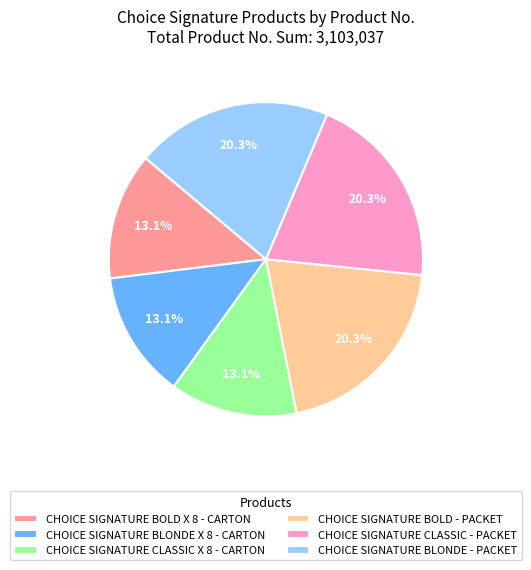

Between CHOICE SIGNATURE BOLD - PACKET and CHOICE SIGNATURE BOLD X 8 - CARTON, which is larger?

CHOICE SIGNATURE BOLD - PACKET